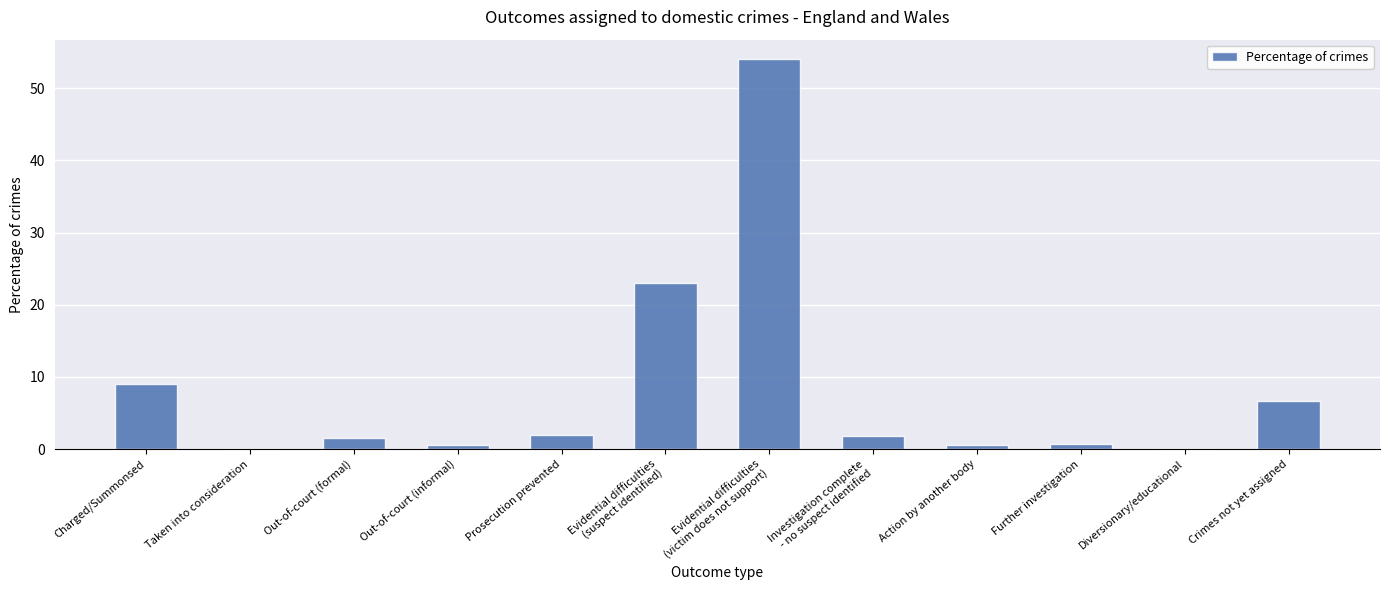

What is the greatest value displayed?

54.0